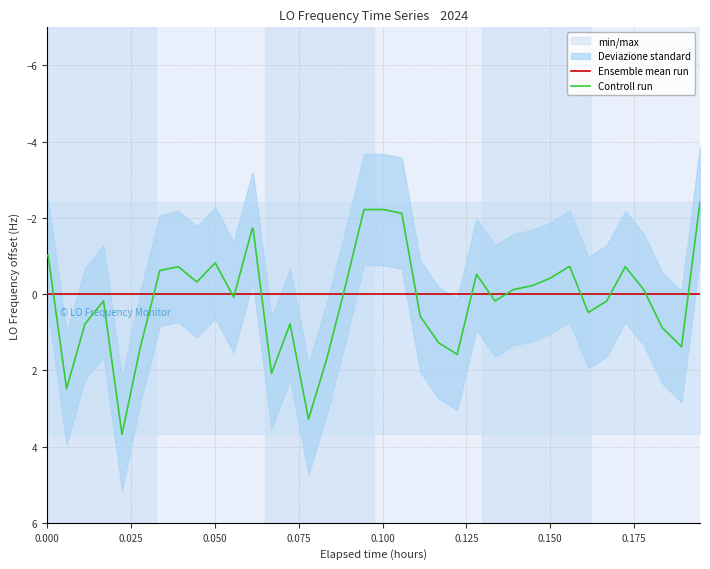

What is the lowest value of the Controll run series?

-2.4